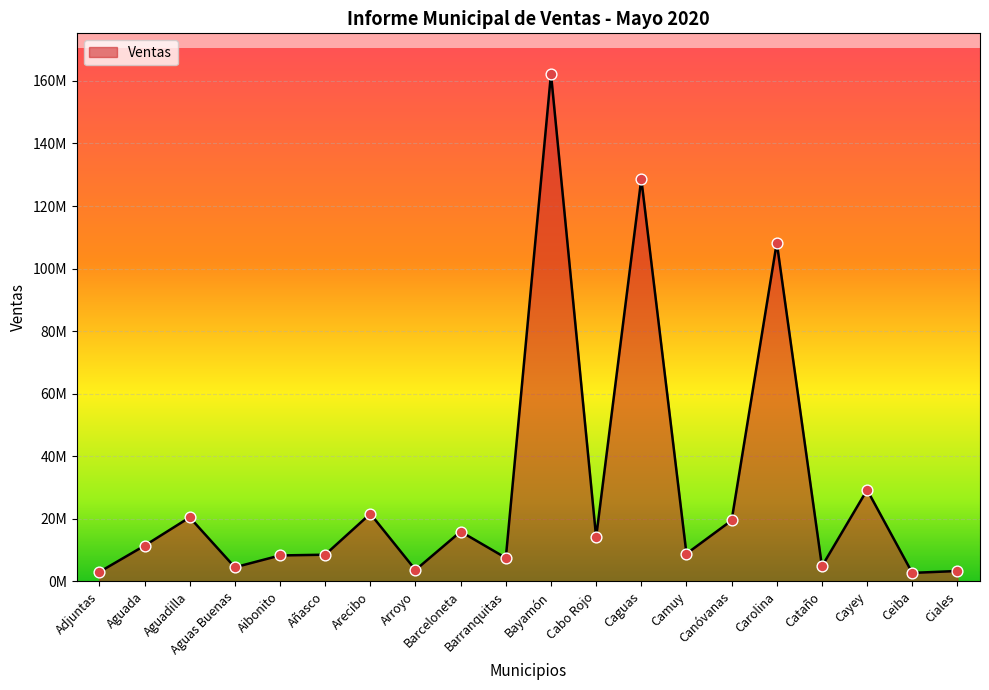

Approximately how many times larger is the value at Camuy compared to Ciales?

2.7